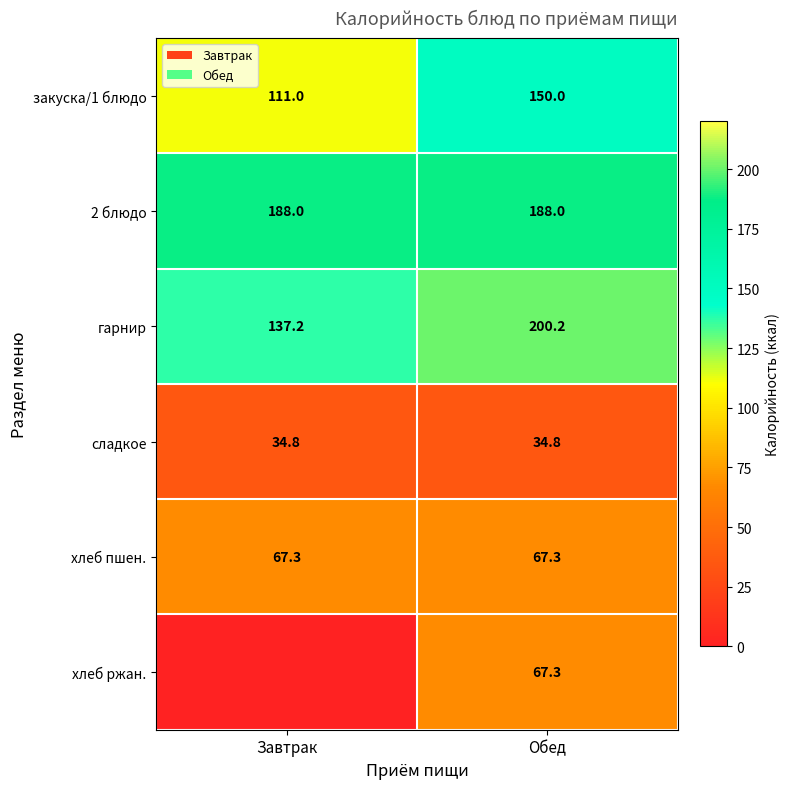

What is the difference between the закуска/1 блюдо values at Обед and Завтрак?

39.0